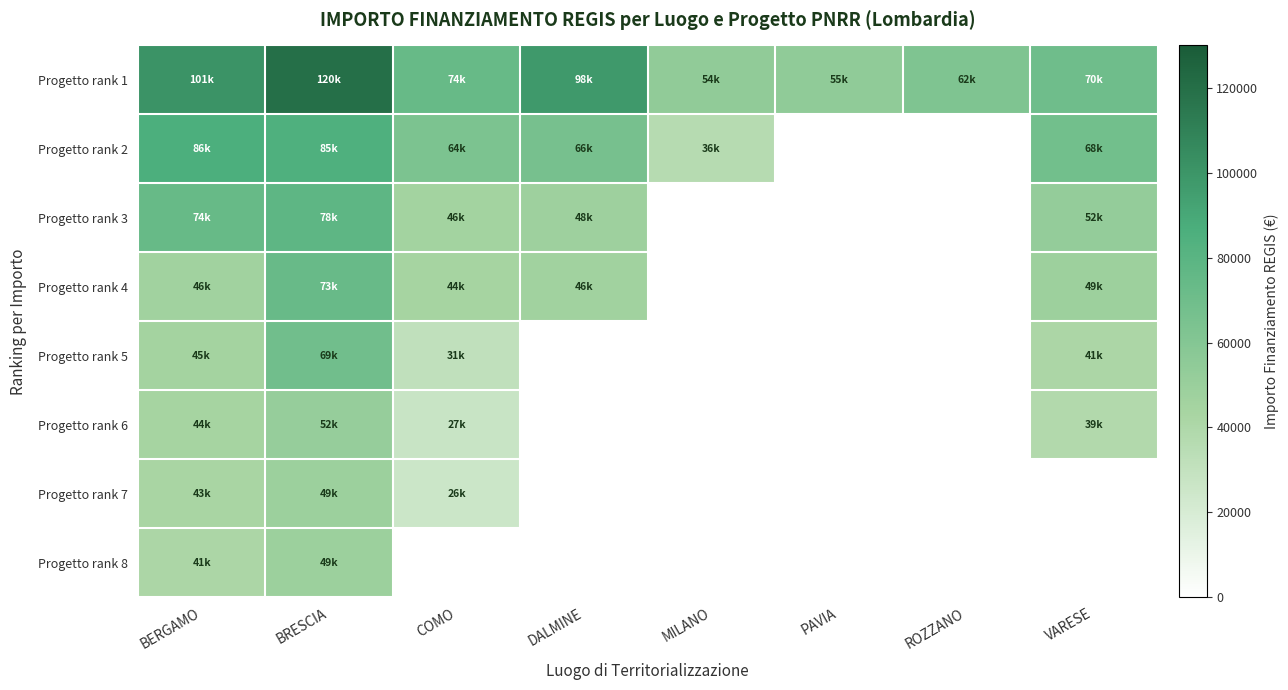

At which category does the chart reach its peak across all series?

BRESCIA